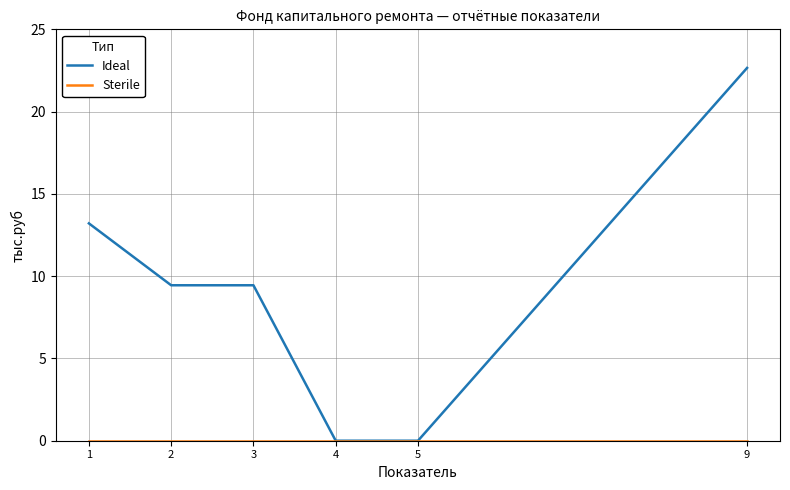

At which category is the sum across all series the highest?

9